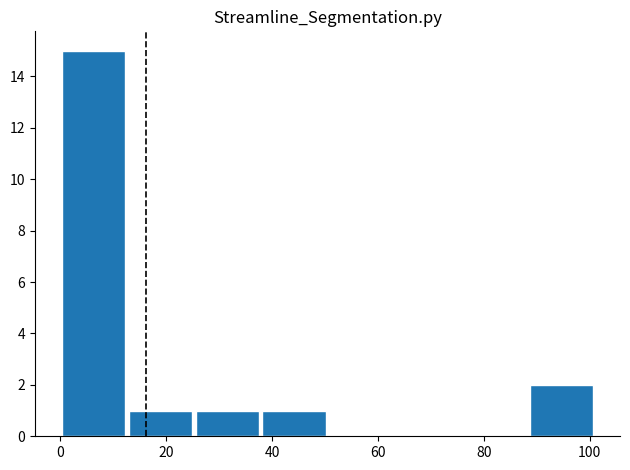

Which range on the x-axis has the tallest bar?

0 to 12